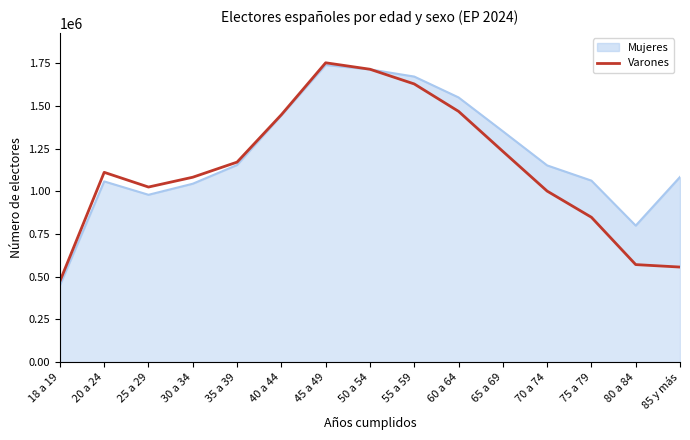

What is the average value?

1139769